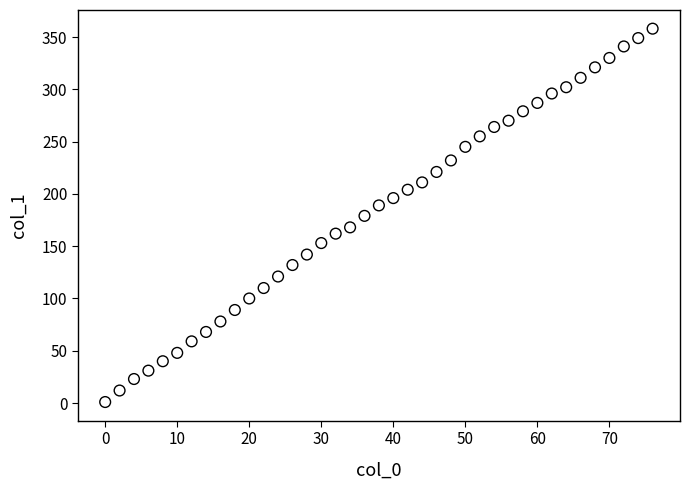

What is the range of Y values (max minus min)?

357